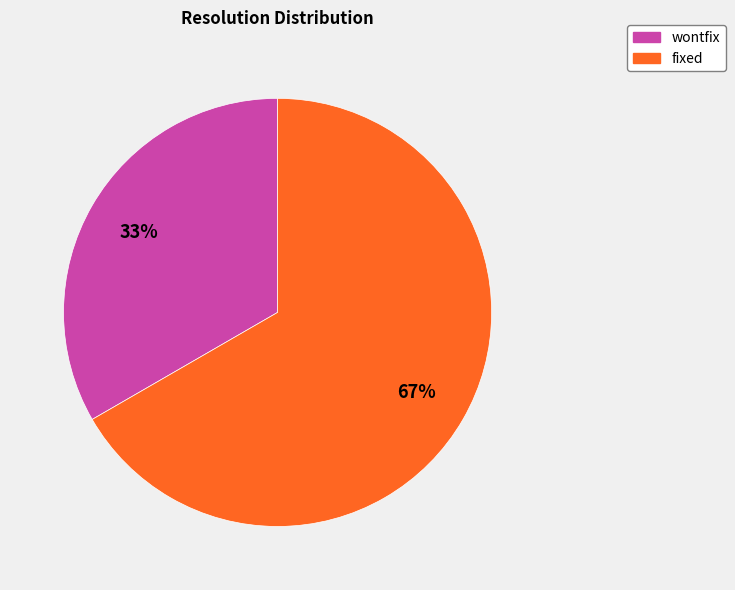

To the nearest percent, what is the combined percentage of fixed and wontfix?

100%